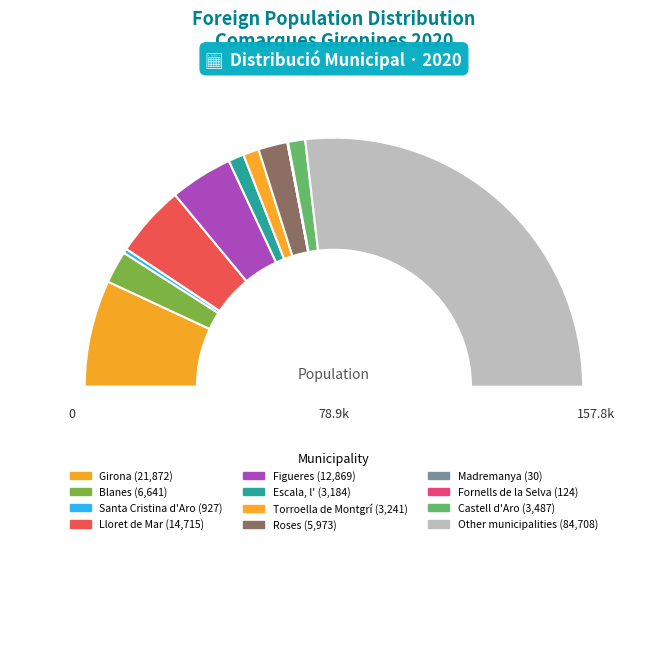

Approximately how many times larger is the value at Escala, l' compared to Fornells de la Selva?

25.7